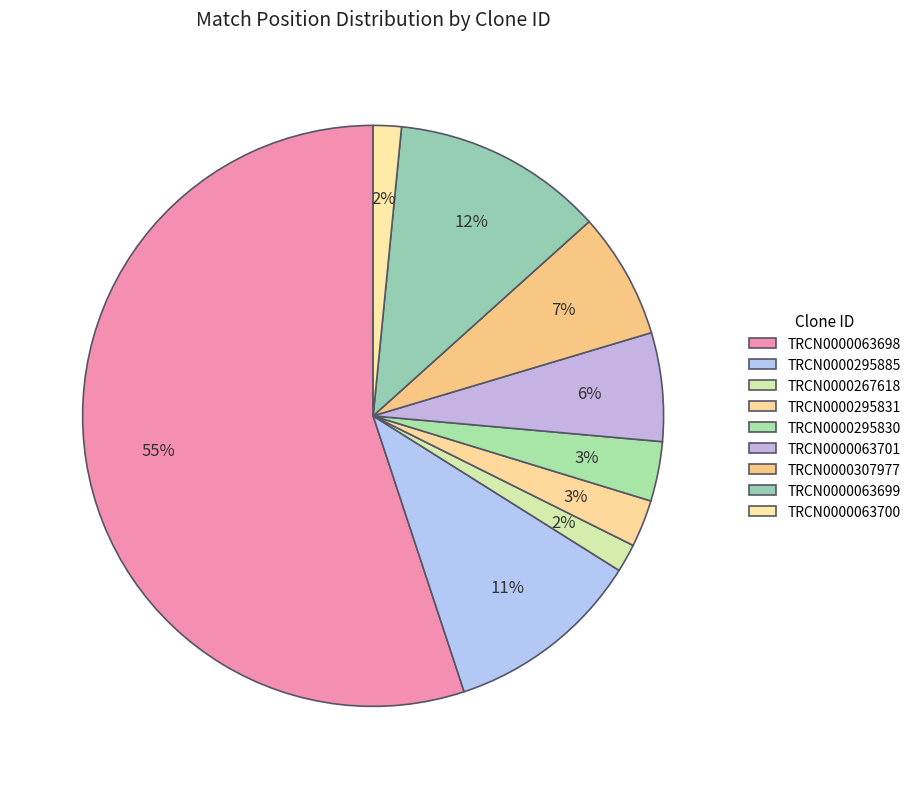

The TRCN0000295885 slice represents 4% of the pie. True or false?

False